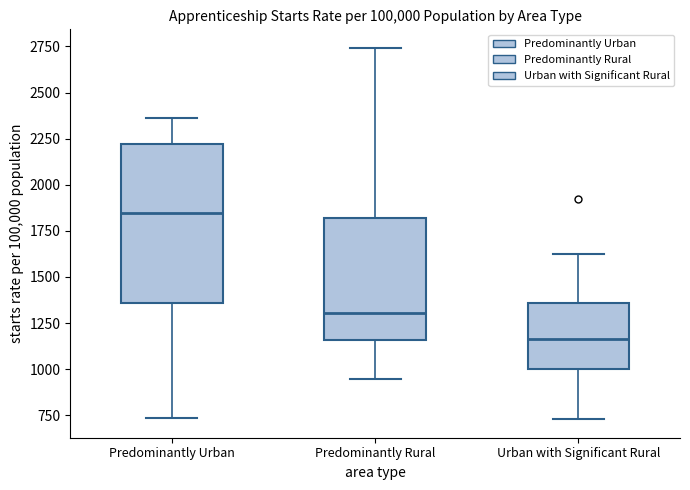

Comparing the boxes themselves (not the whiskers), which one is the tallest?

Predominantly Urban